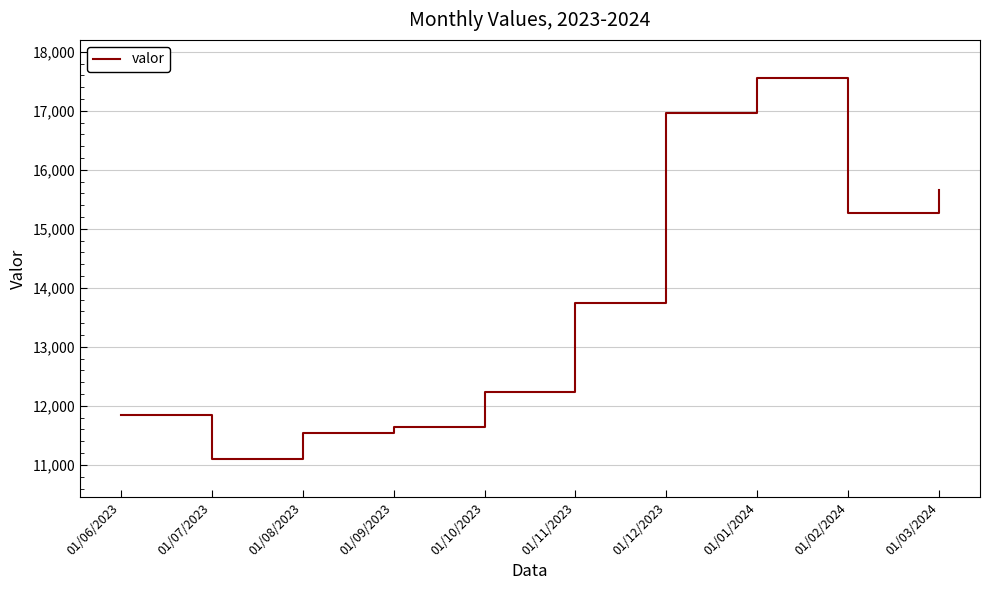

What value does the data have at 01/10/2023?

12231